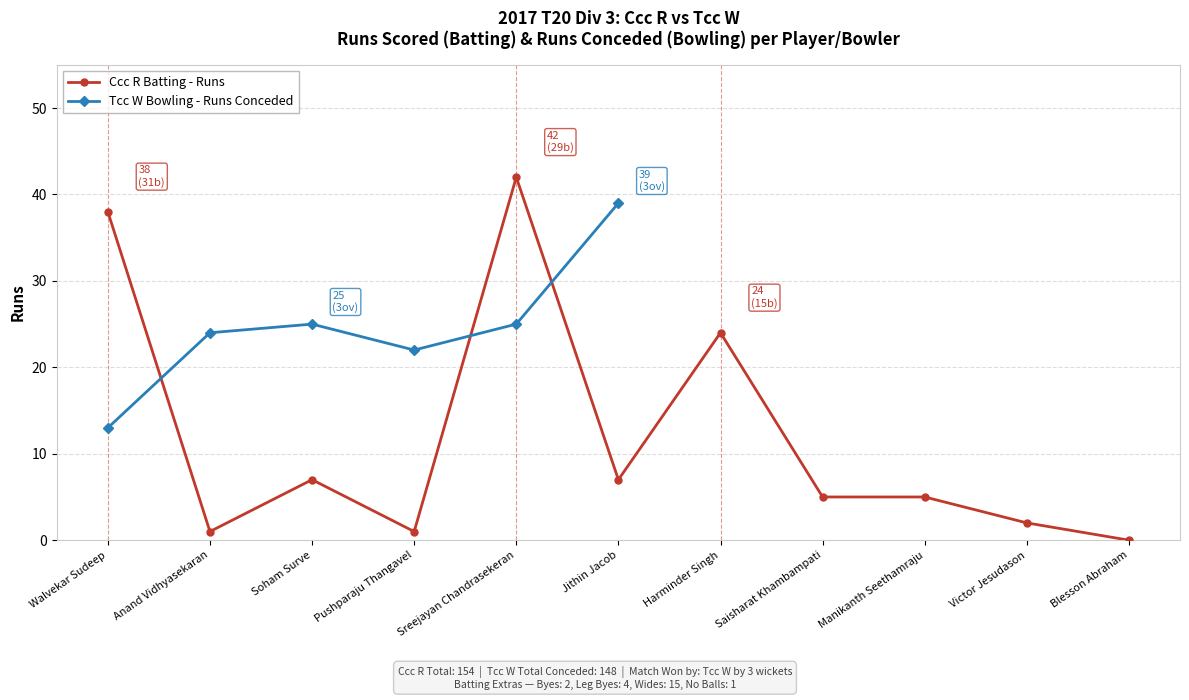

What value does the data have at Victor Jesudason?

2